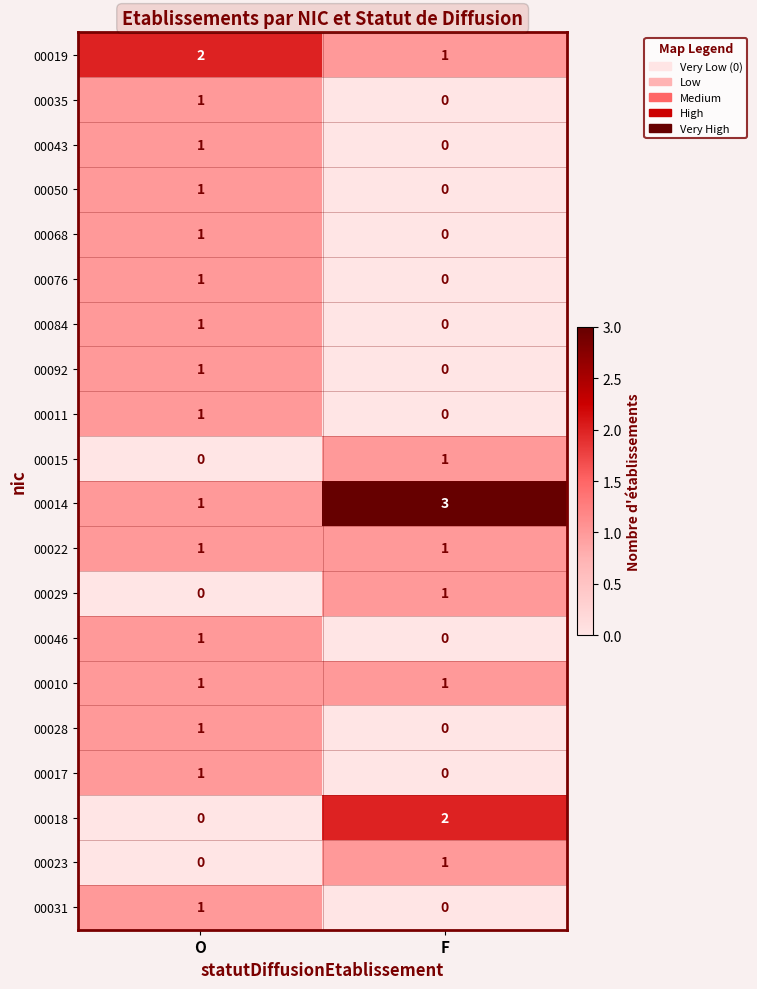

At how many categories does at least one series exceed 1?

2